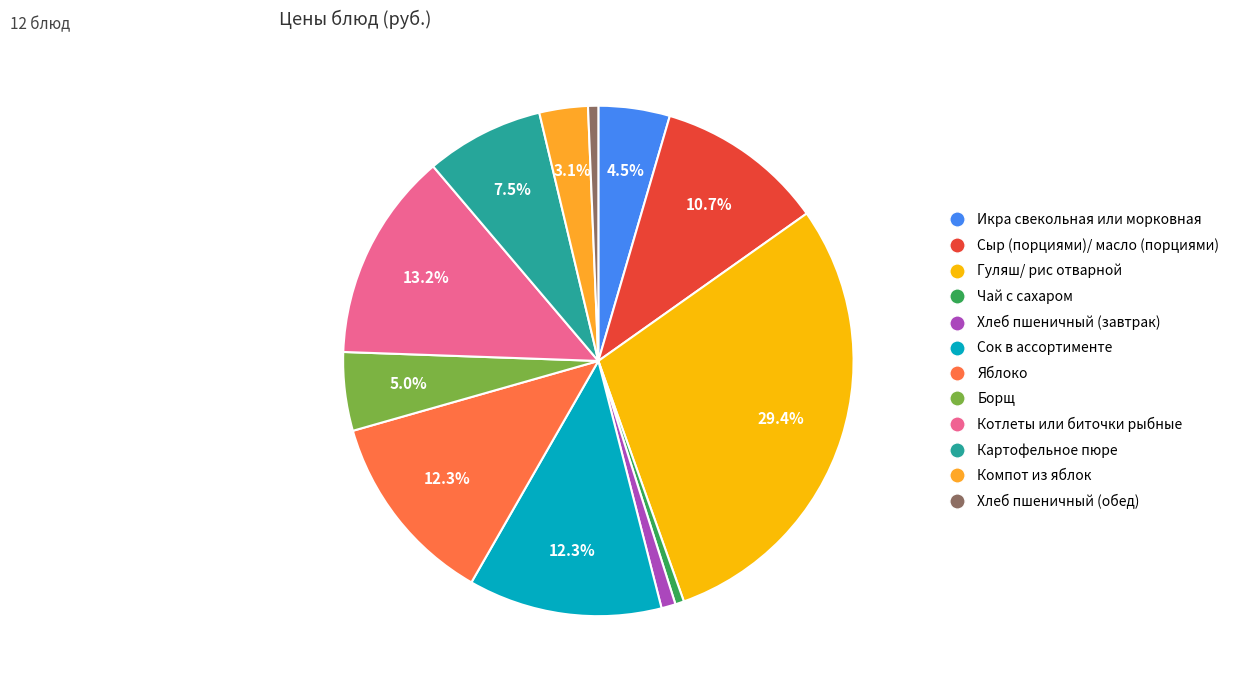

Is it true that Котлеты или биточки рыбные is 13% of the pie?

True